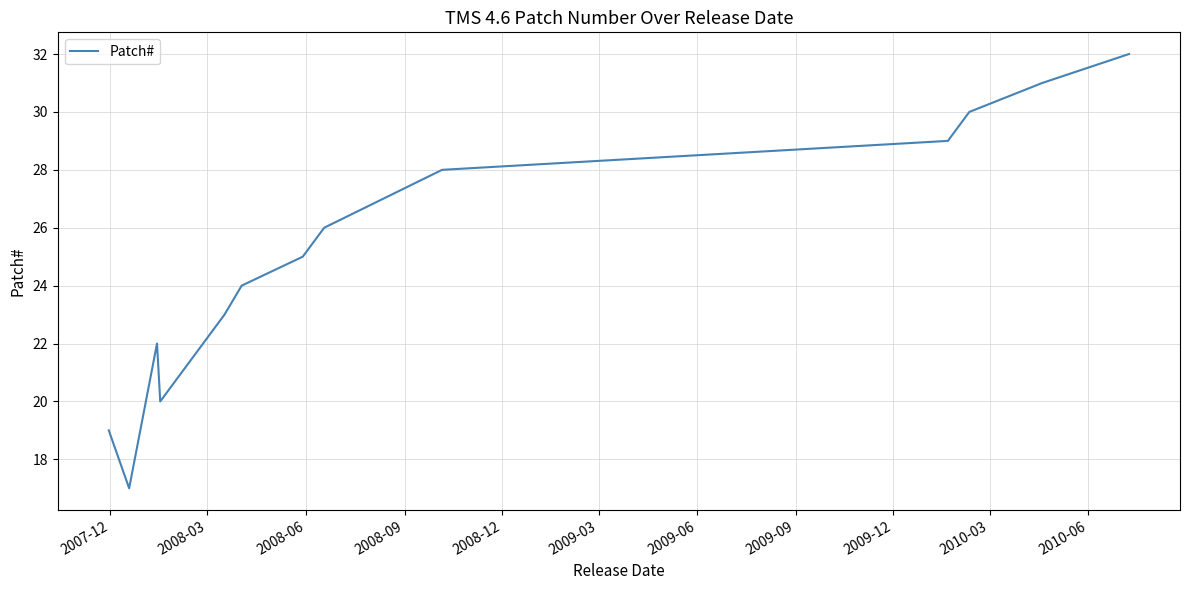

Reading left to right, transcribe all the data shown in this chart.

19	17	22	20	23	24	25	26	27	28	29	30	31	32